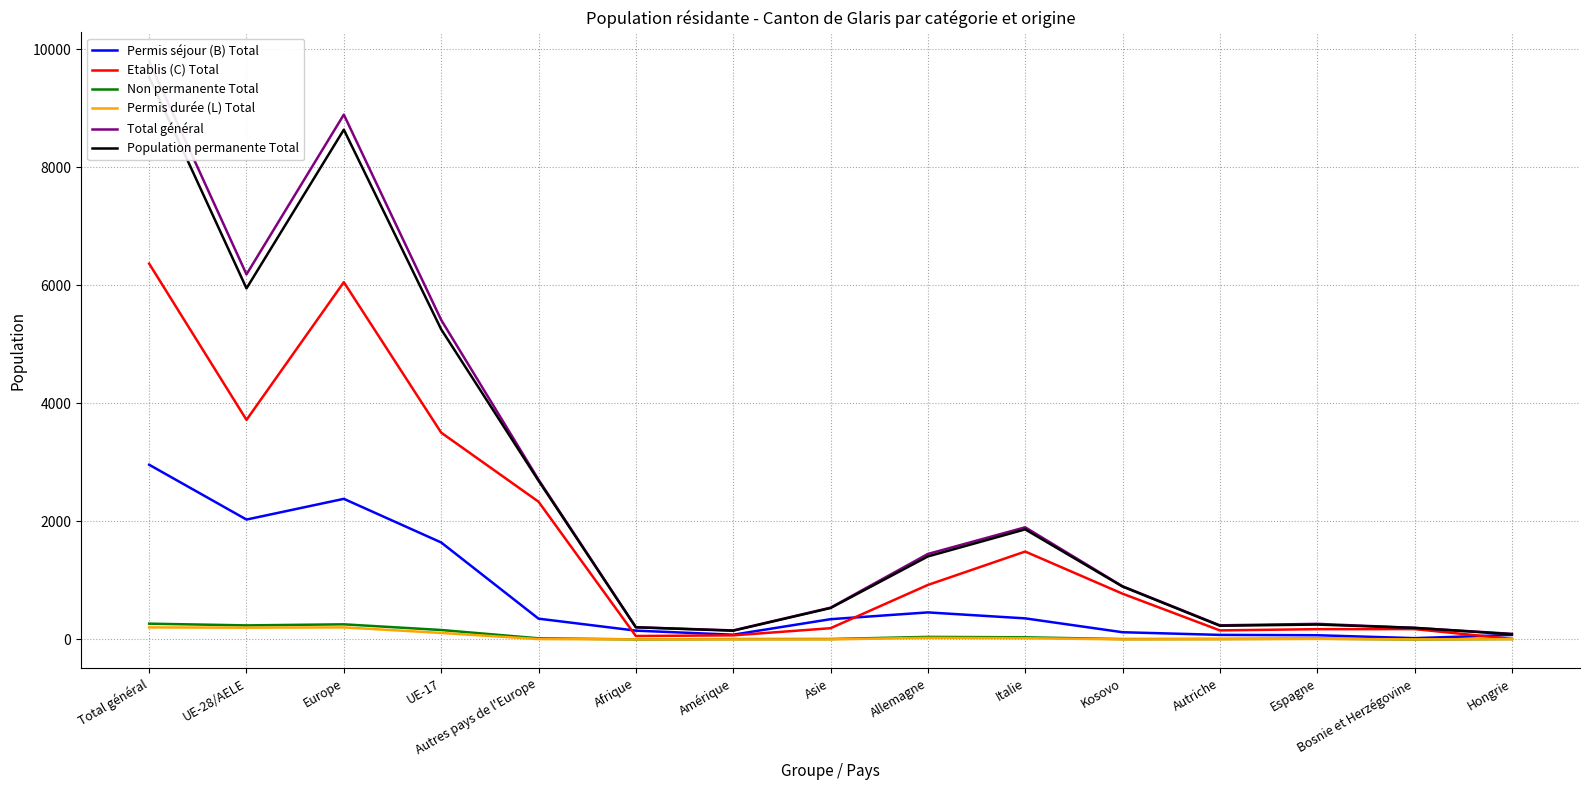

True or false: Non permanente Total and Permis séjour (B) Total cross at least once.

False